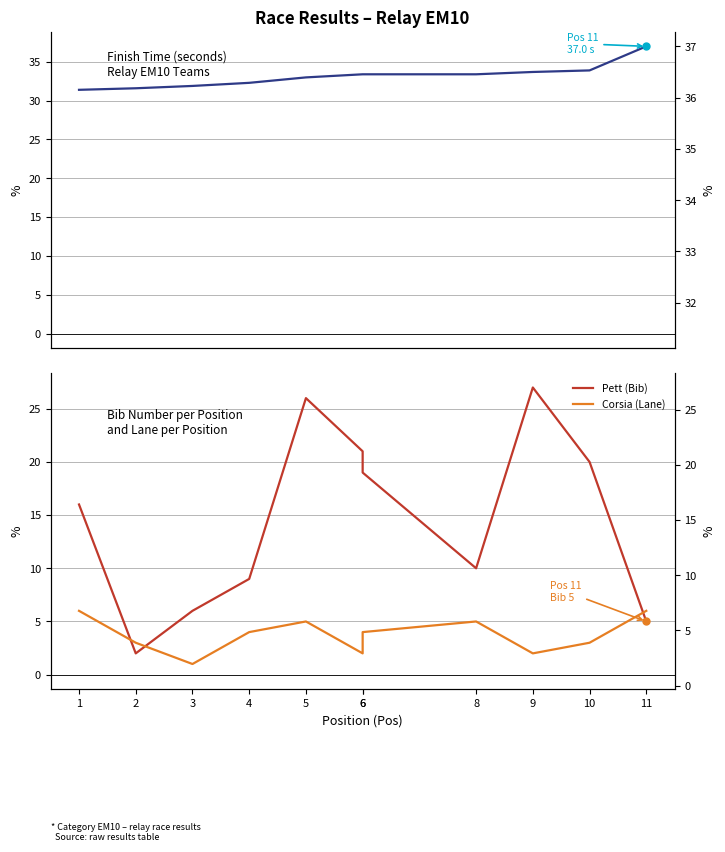

What is the value of the Corsia (Lane) point at the 2nd from the left?

3.0